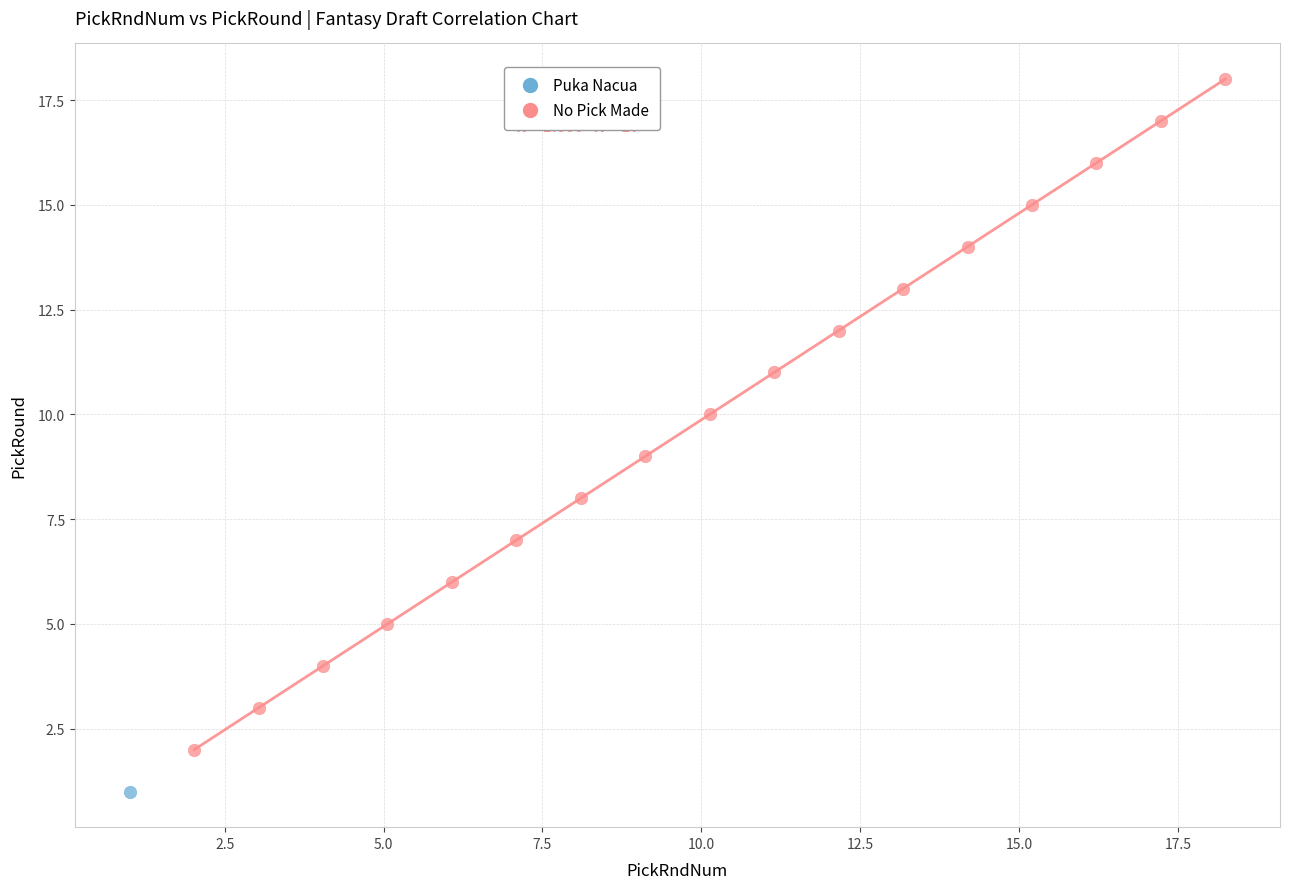

What are all the series names shown in the legend?

Puka Nacua, No Pick Made